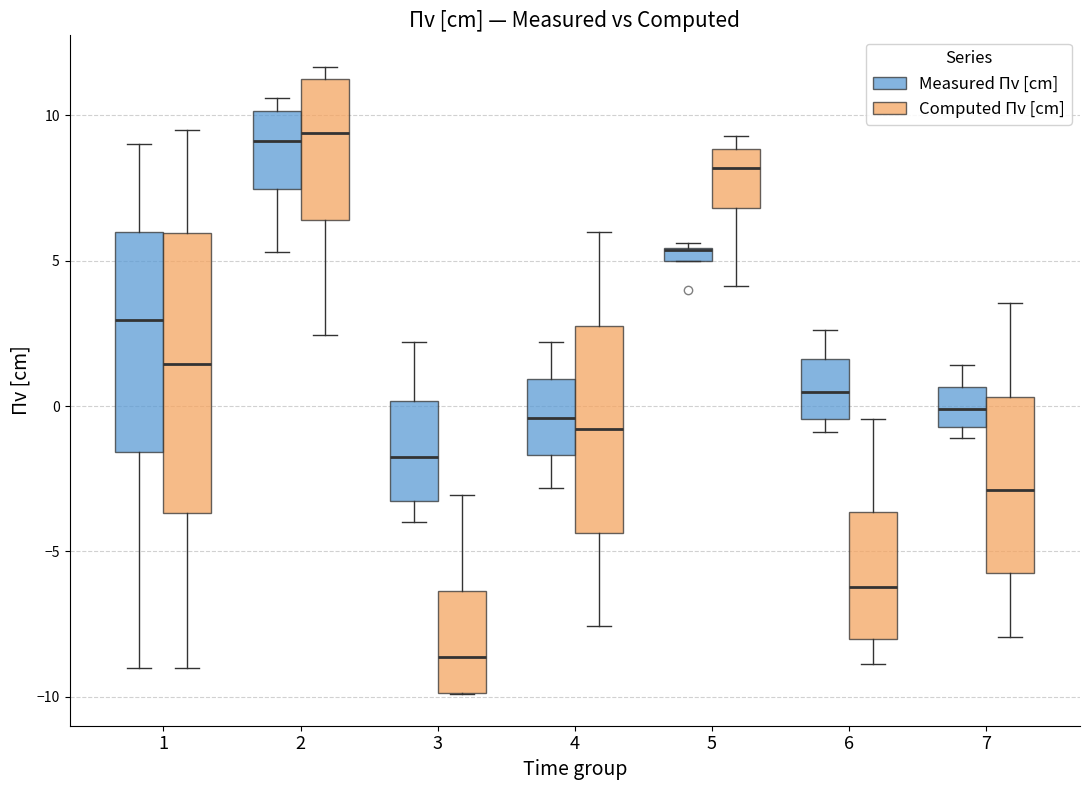

Which box is the tallest, from its lower edge to its upper edge?

1 (Computed Πv [cm])